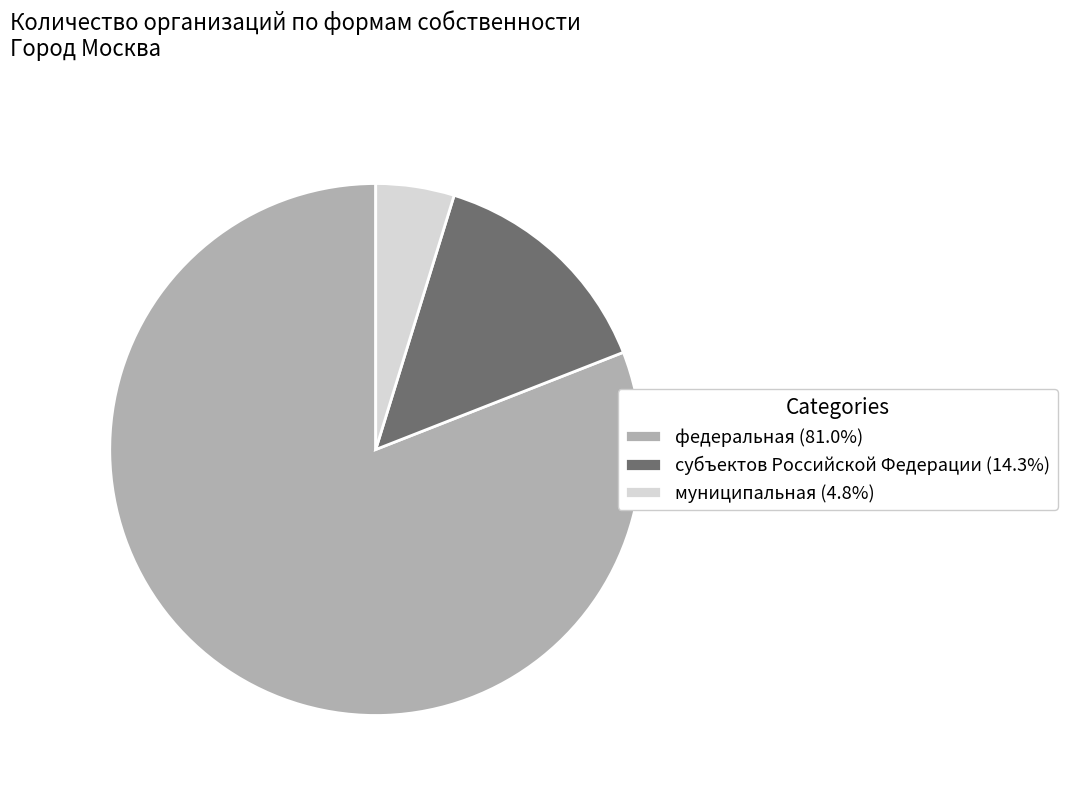

Combined, do федеральная (81.0%) and муниципальная (4.8%) account for over 50%?

Yes